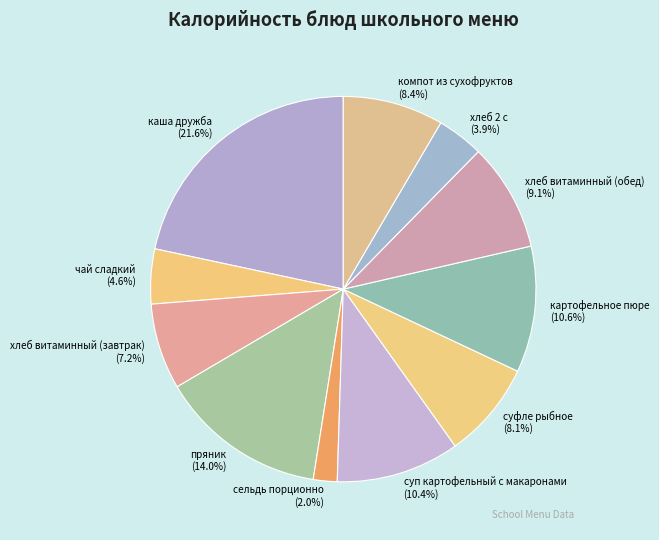

Which has a higher value, хлеб витаминный (обед) or суп картофельный с макаронами?

суп картофельный с макаронами